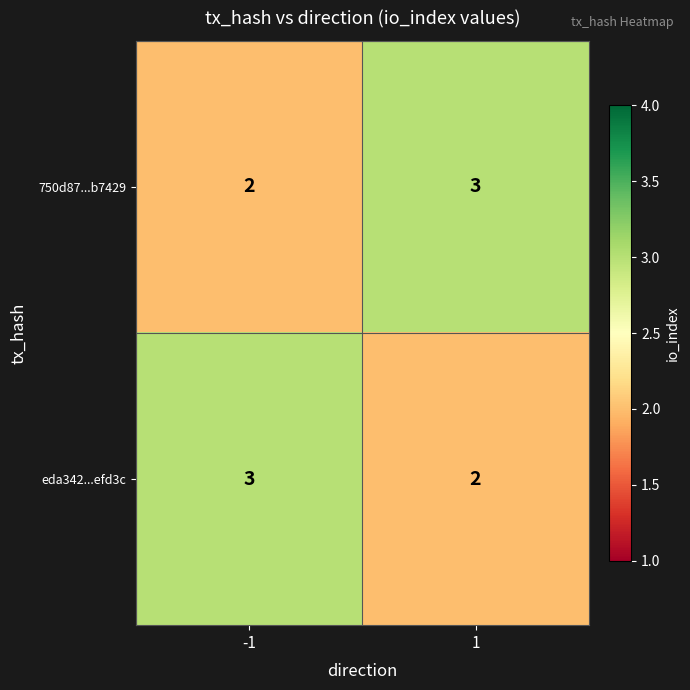

What is the total value across all series at -1?

5